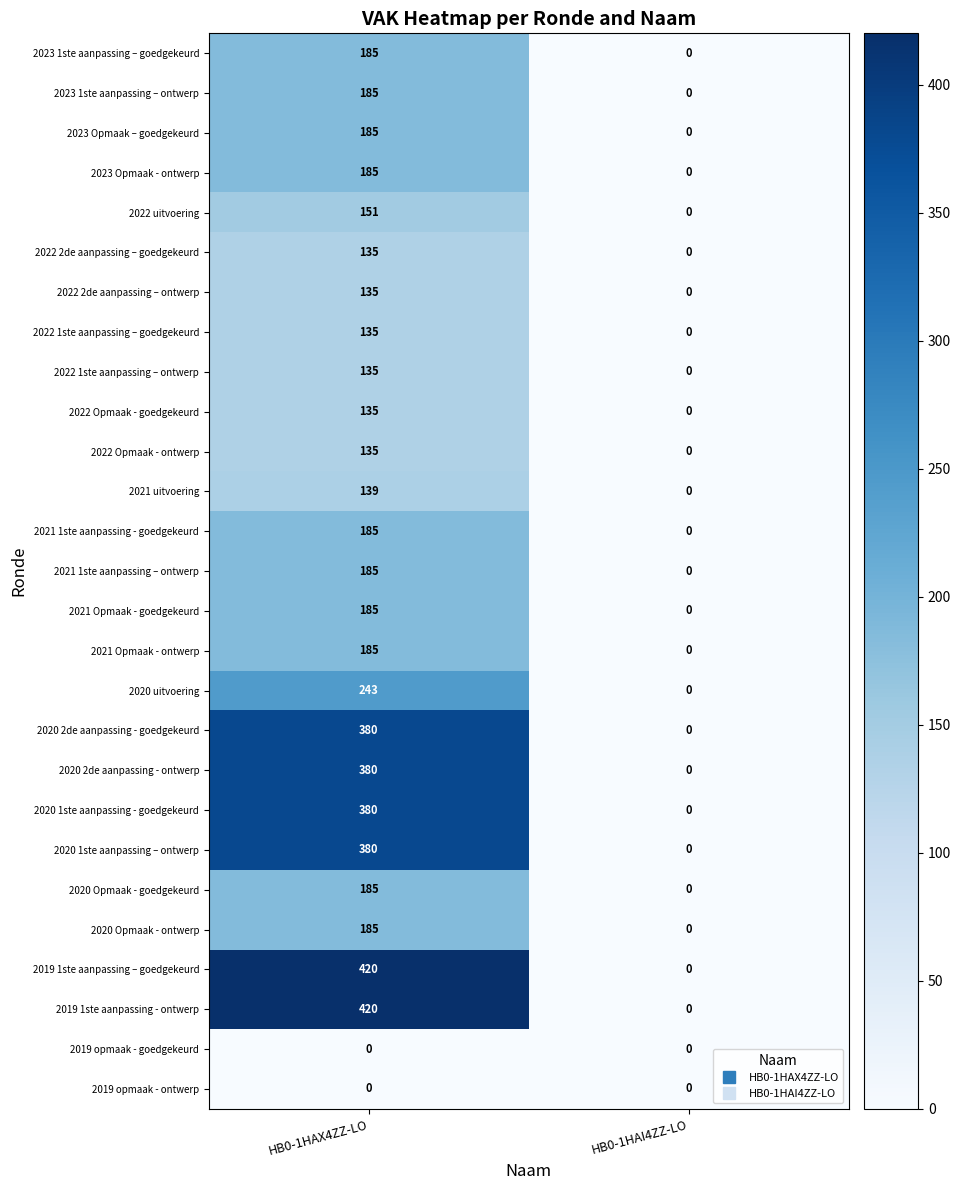

At which label is 2023 Opmaak - ontwerp closest to 92?

HB0-1HAI4ZZ-LO